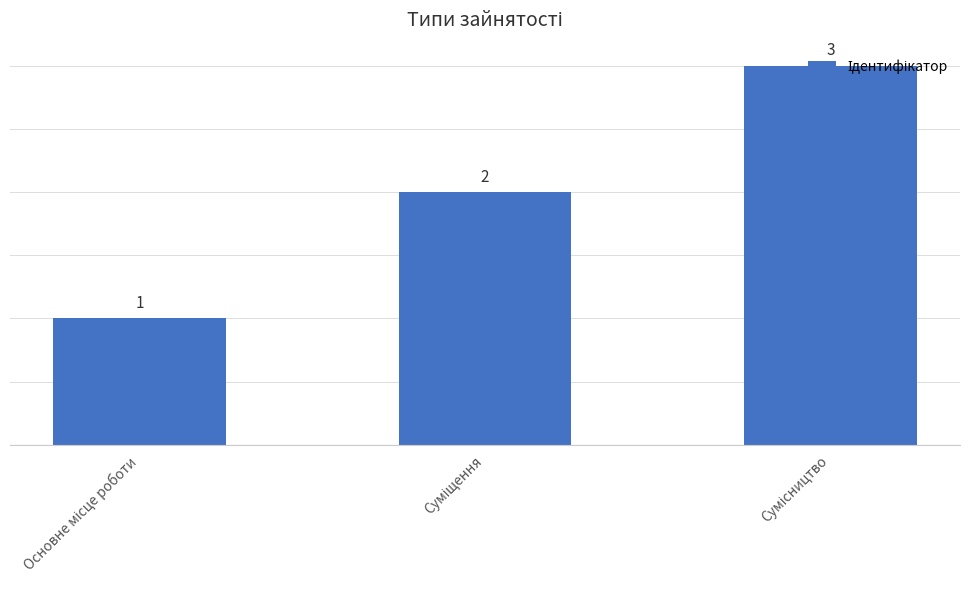

What is the maximum value shown in the chart?

3